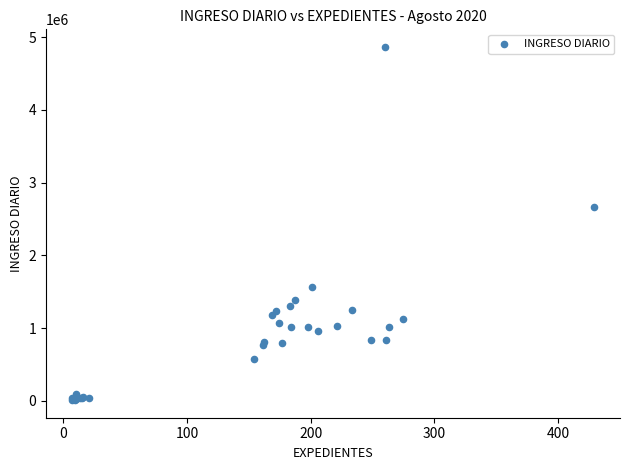

What Y value in the scatter plot is closest to 2439089?

2670967.5